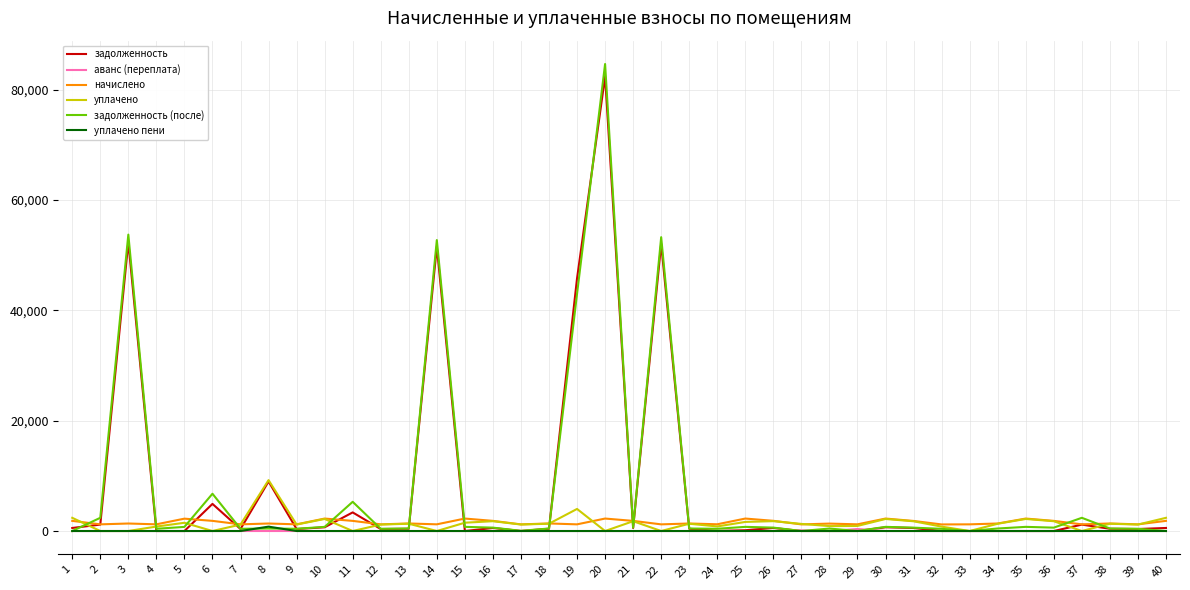

The value of задолженность (после) at 34 is 454.8. True or false?

True